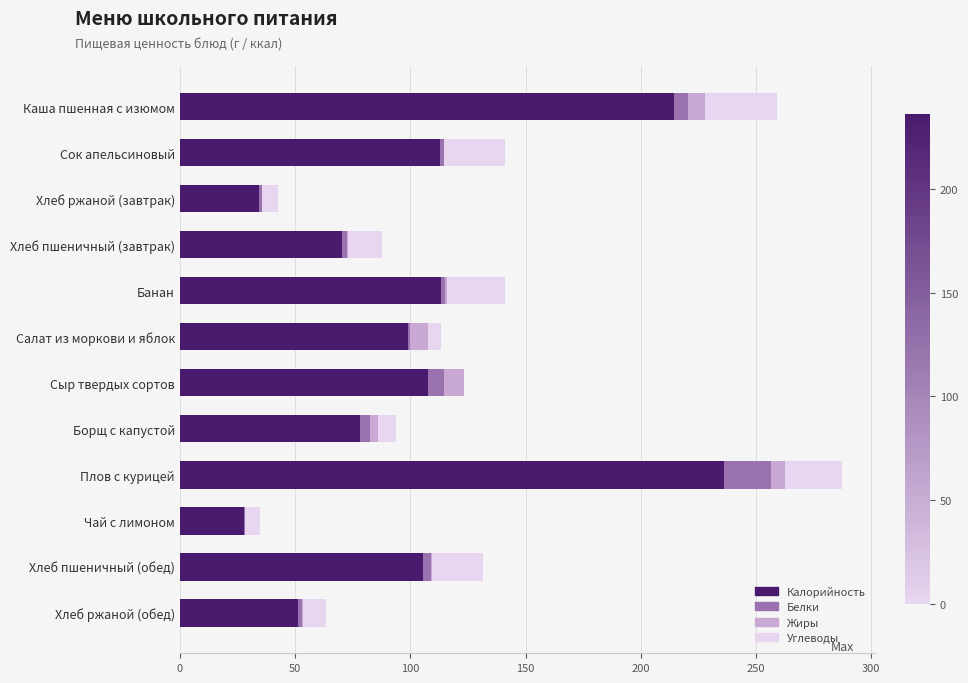

At which category is the sum across all series the highest?

Плов с курицей